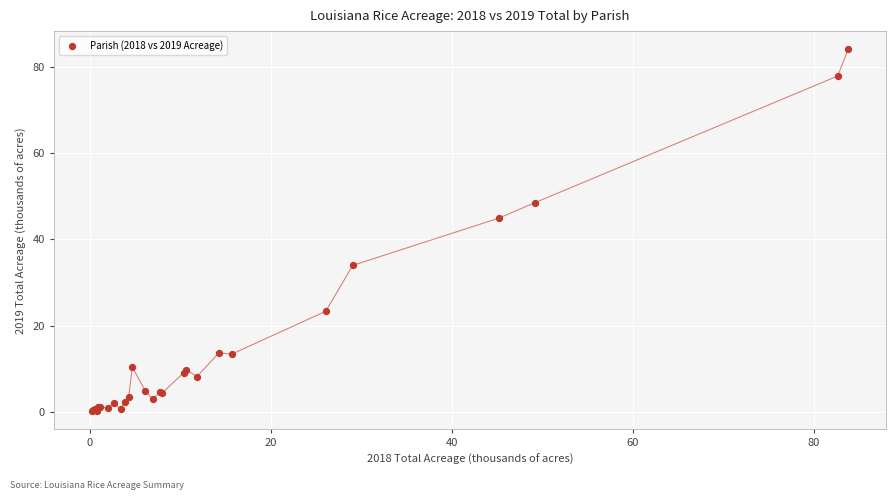

What Y value in the scatter plot is closest to 42?

44.9